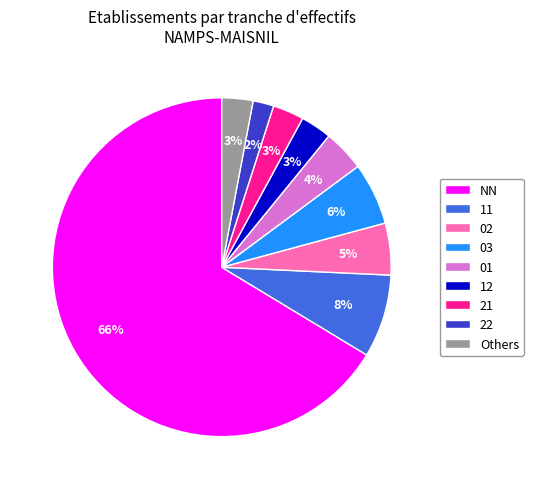

To the nearest percent, what portion does 02 represent?

5%